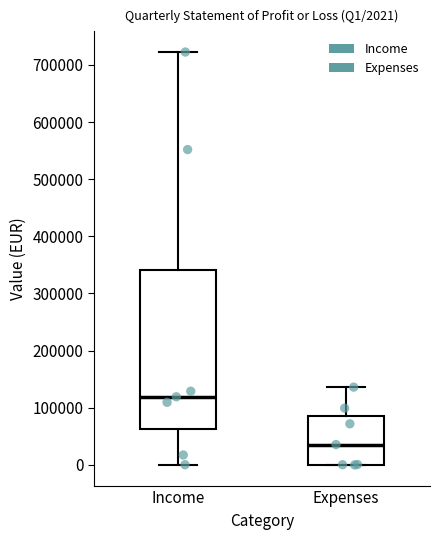

Which box is the tallest, from its lower edge to its upper edge?

Income